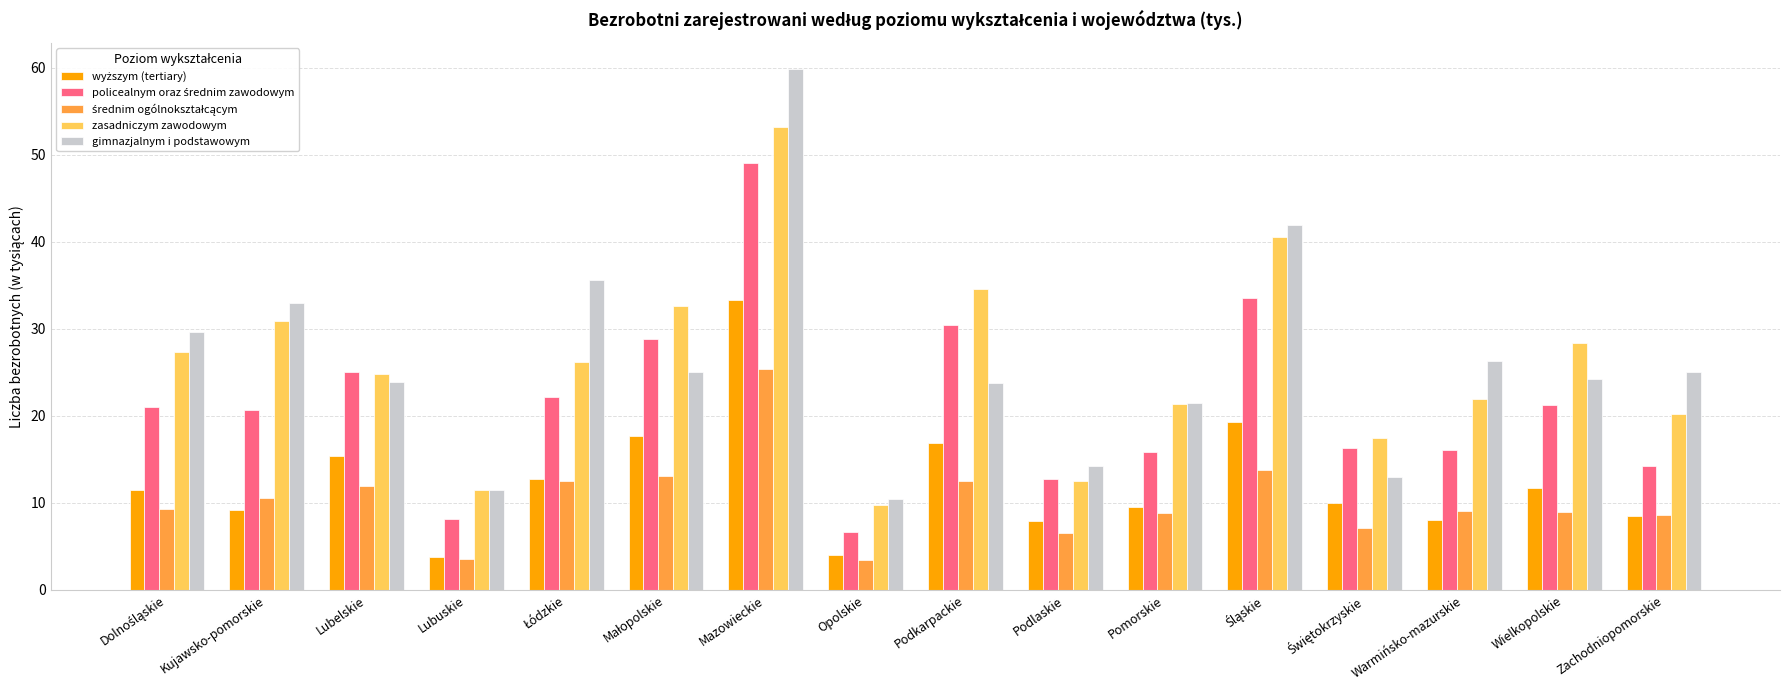

At which category is the sum across all series the highest?

Mazowieckie